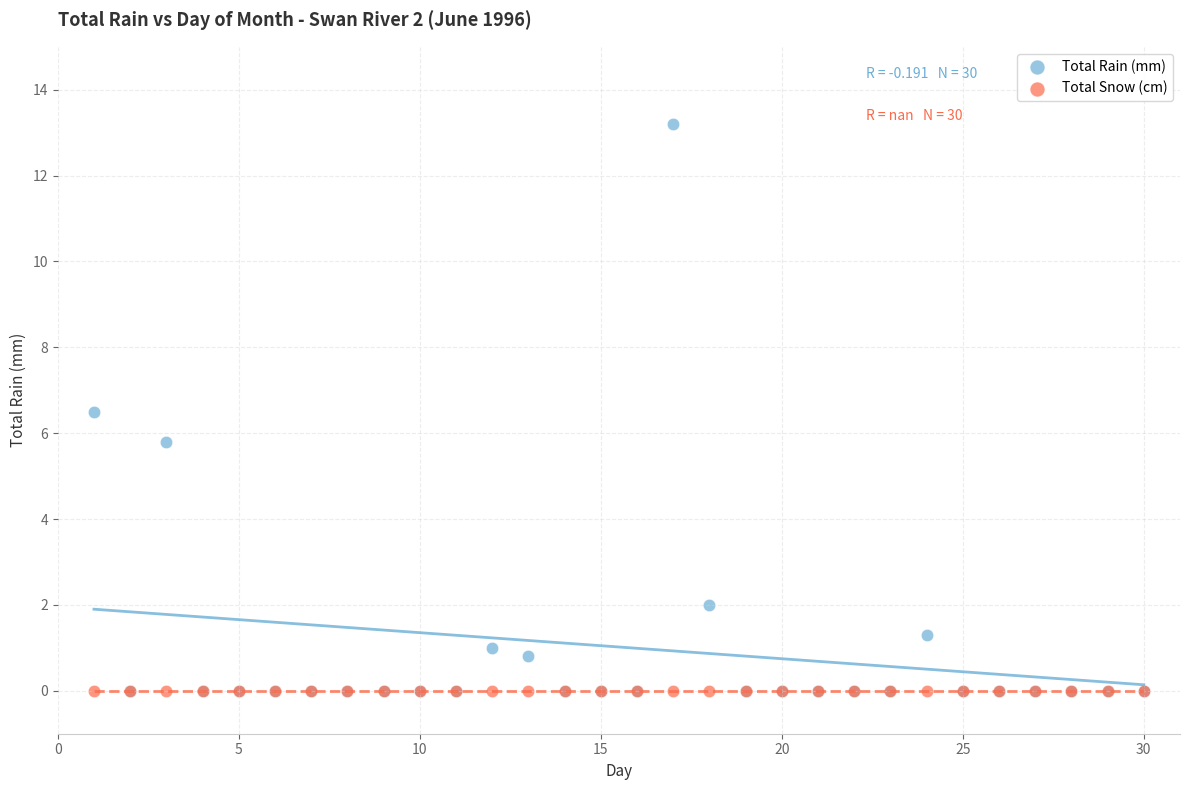

In the Total Rain (mm) series, what Y value is closest to 6?

5.8